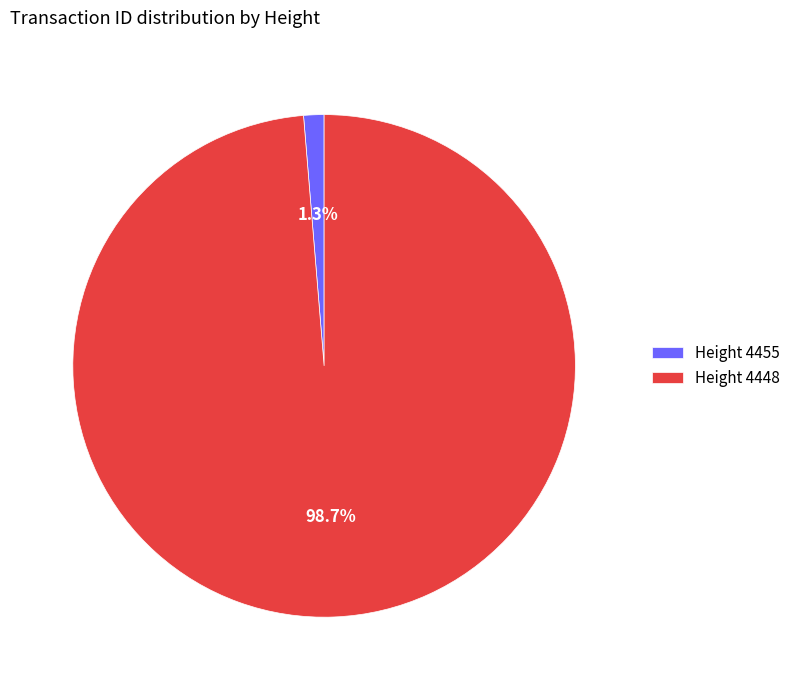

What is the majority slice?

Height 4448